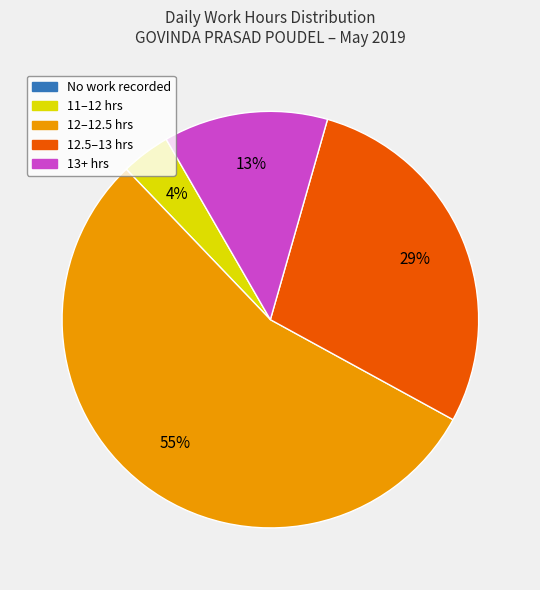

Do 13+ hrs and 12–12.5 hrs together represent more than half of the pie?

Yes